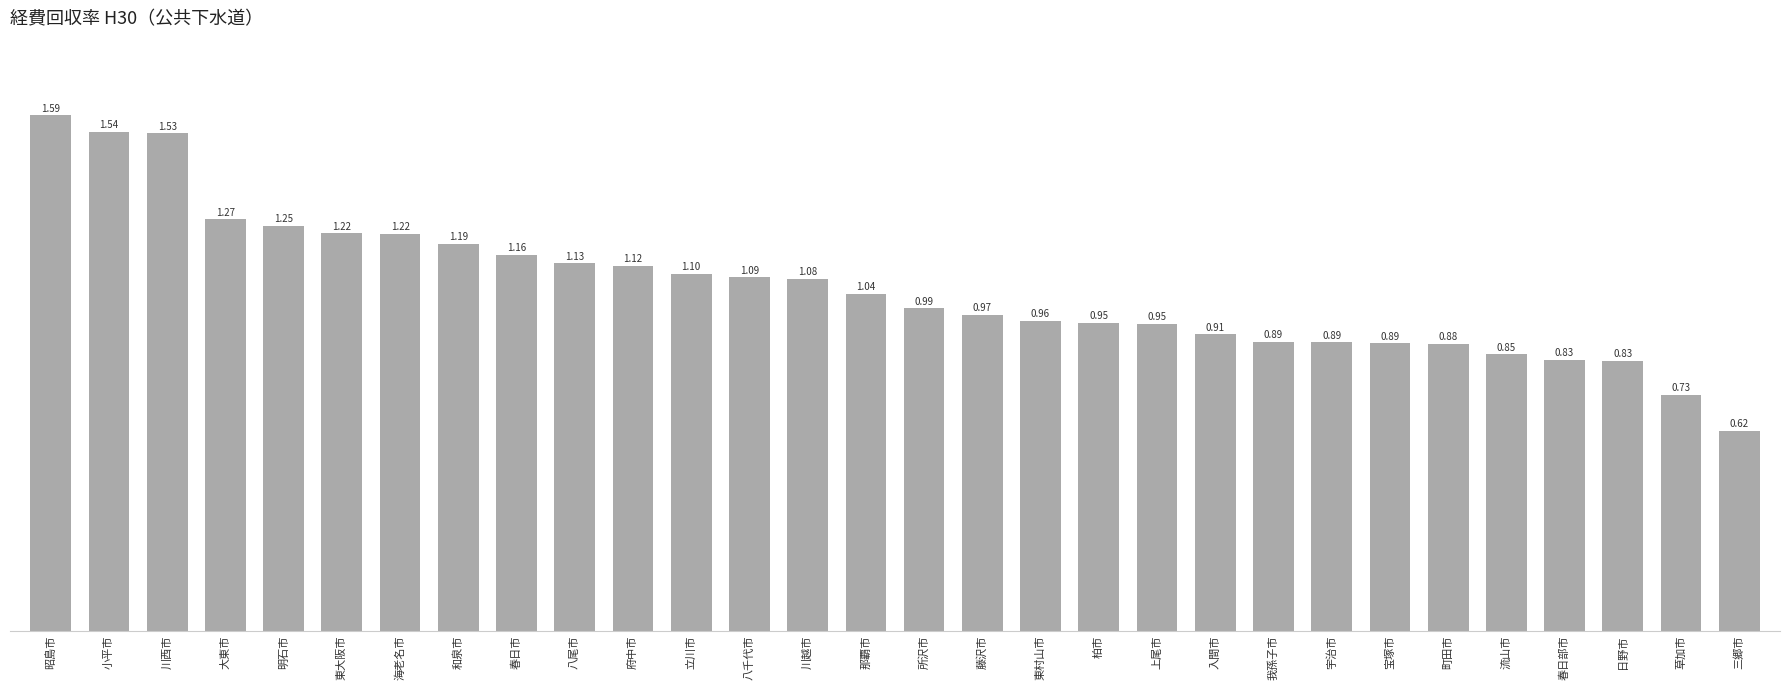

Which has a higher value, 三郷市 or 府中市?

府中市